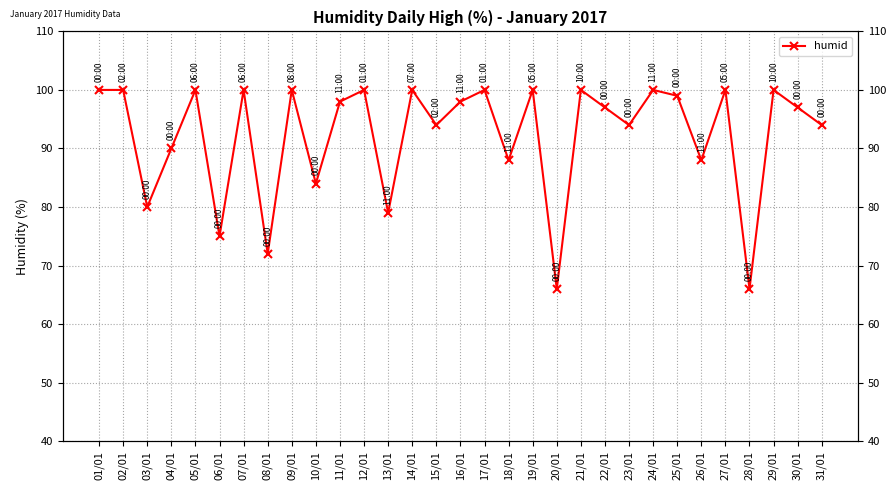

The value at 14/01 is 164. True or false?

False